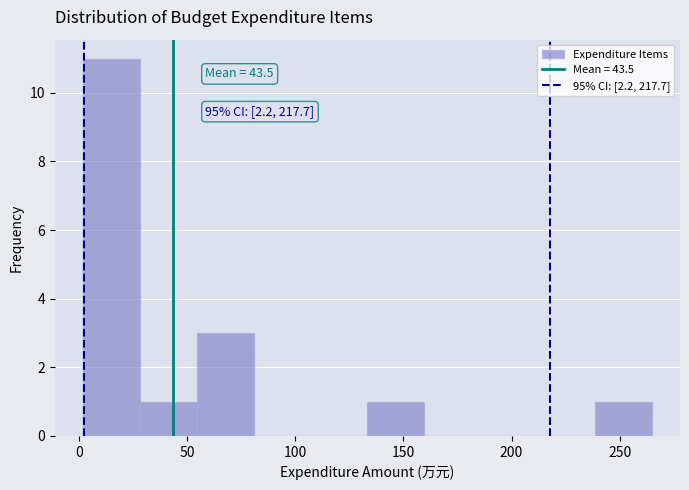

Over which range of the x-axis is the bar tallest?

0 to 30